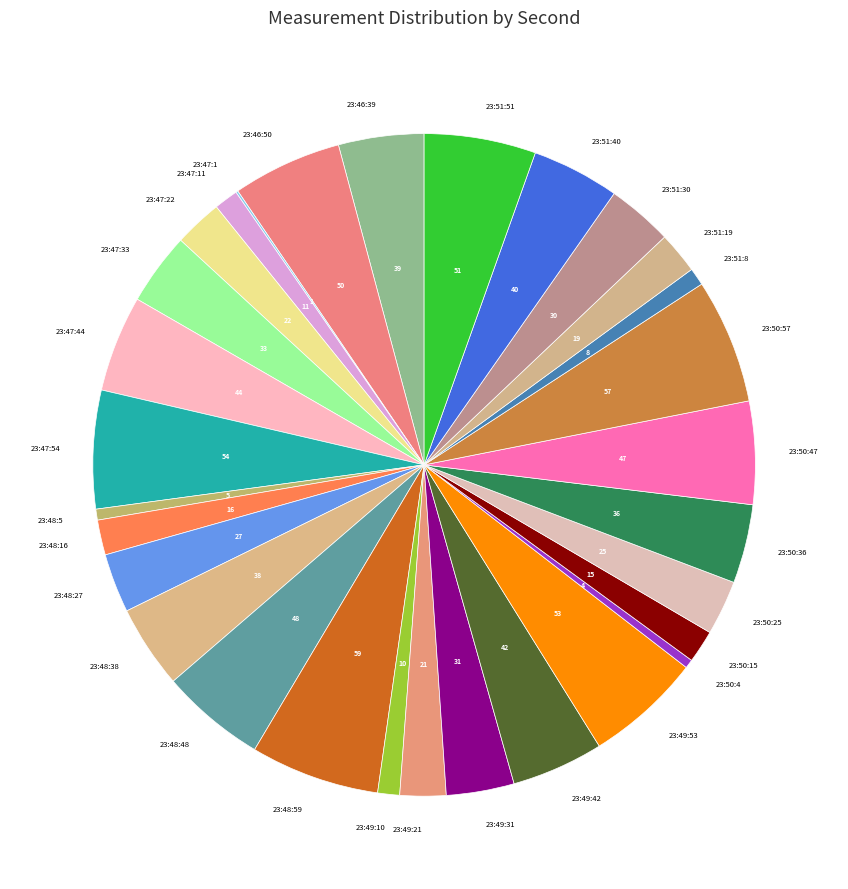

The 23:49:21 slice represents 2% of the pie. True or false?

True